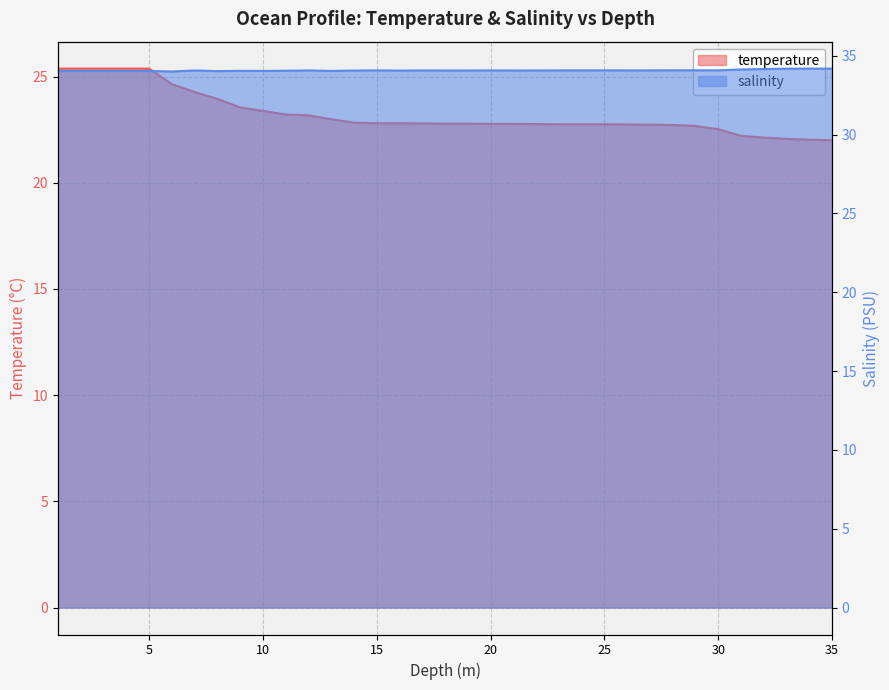

Between 15.0 and 28.0, which series saw the biggest shift?

temperature